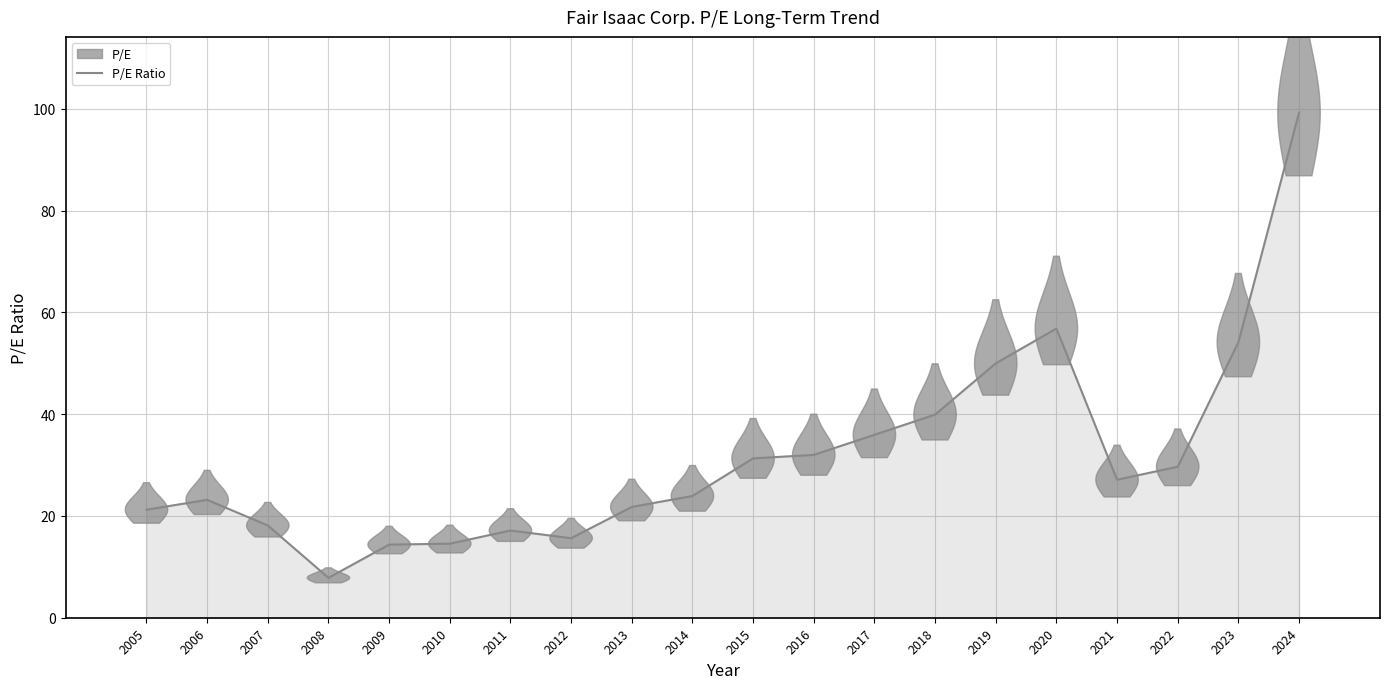

What is the minimum value shown in the chart?

7.8